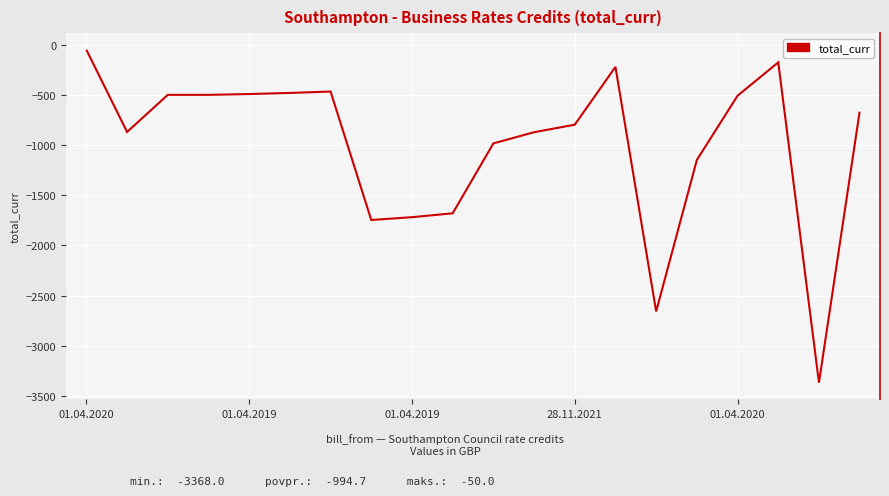

What is the minimum value shown in the chart?

-3368.0